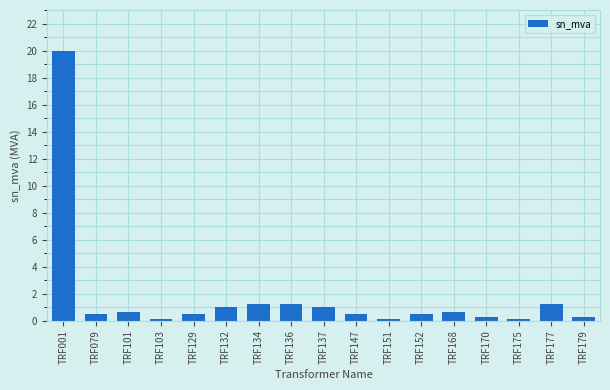

How many series are shown in this chart?

1